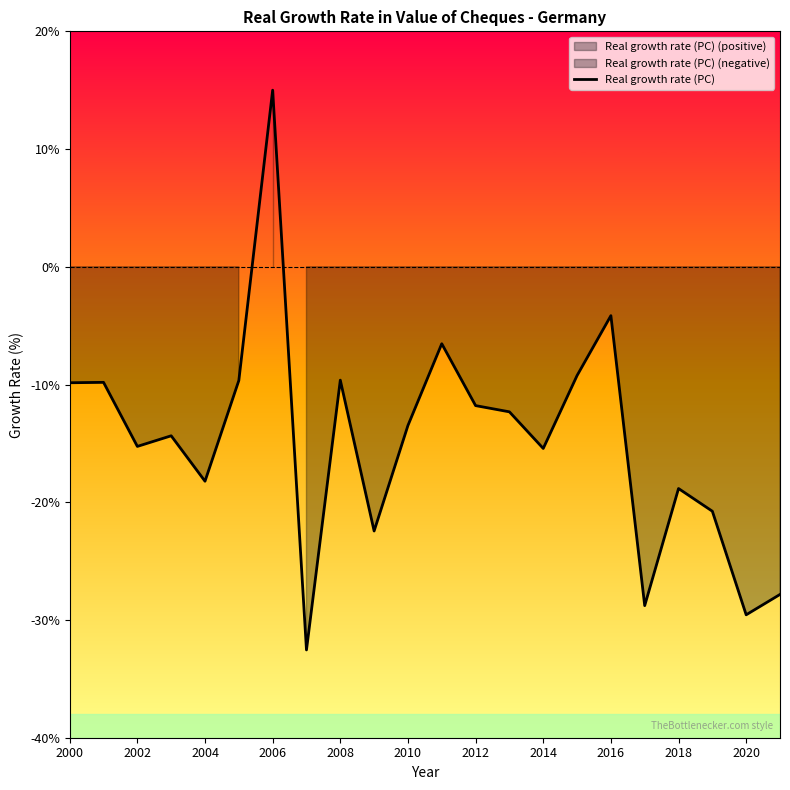

True or false: Real growth rate (PC) has a value of -11.8 at 2012.

True